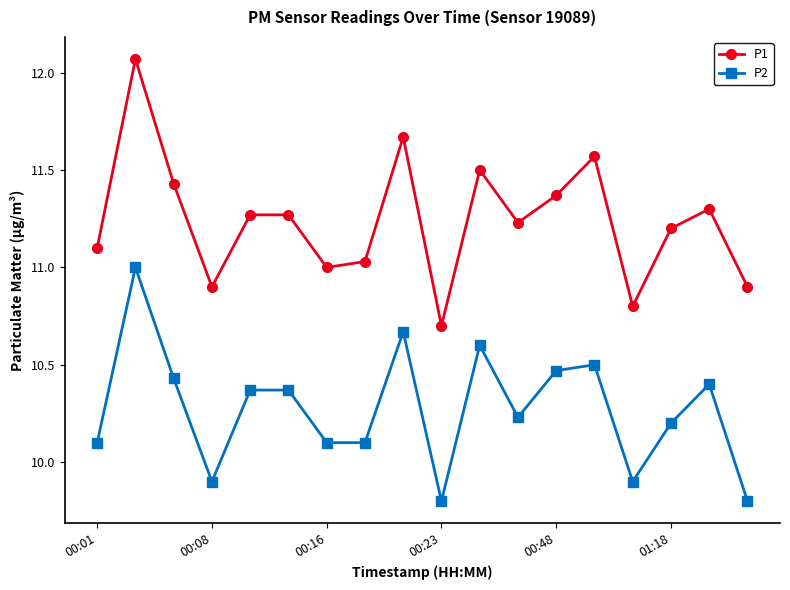

What is the average value of the P2 series?

10.3